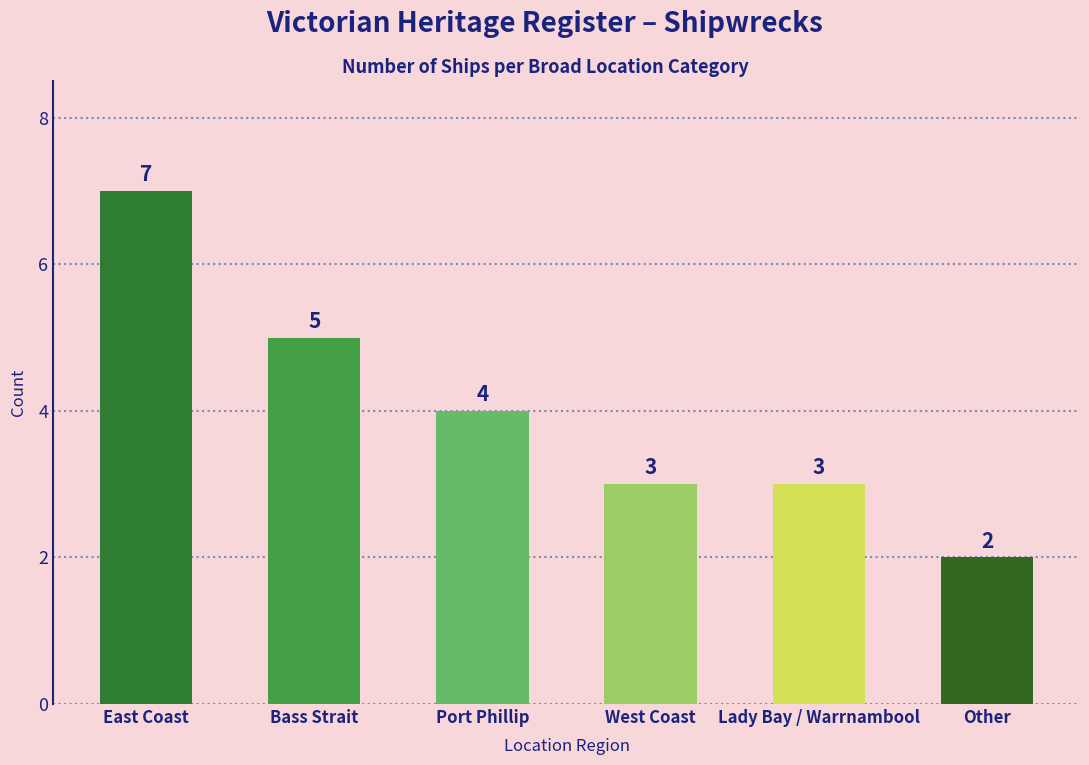

How many values are between 3 and 5?

4